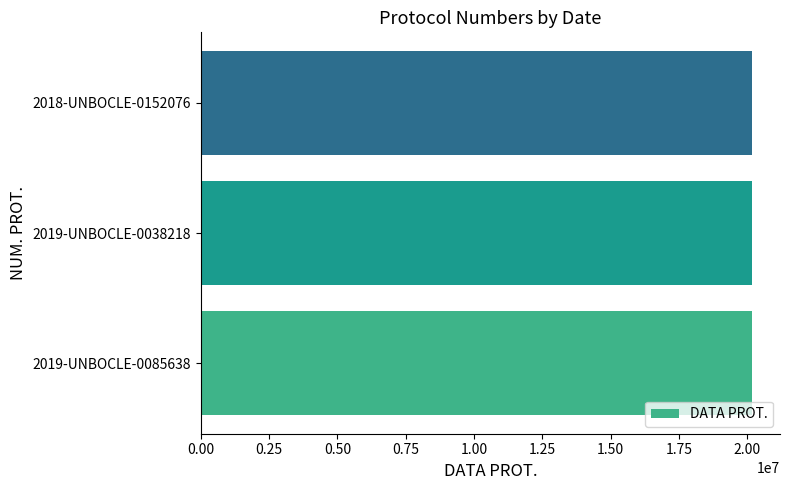

What is the greatest value displayed?

20190416